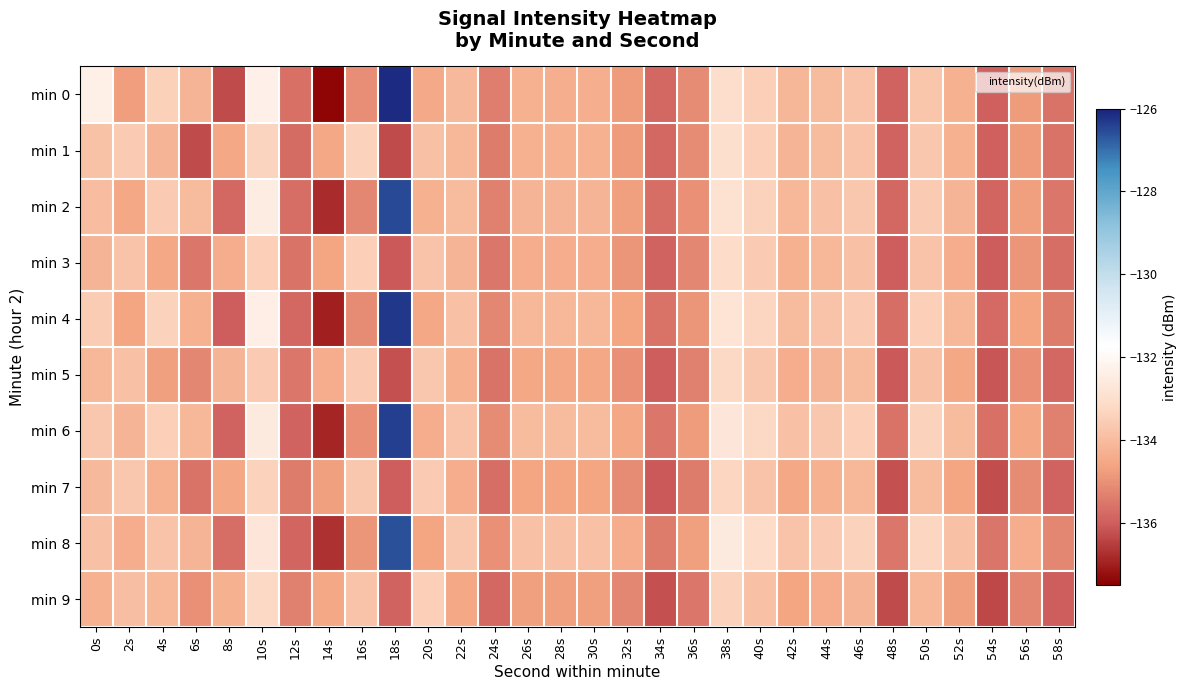

At which category is the sum across all series the highest?

18s